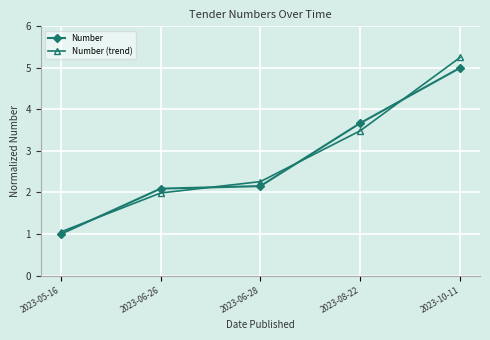

At which label does Number first exceed 2?

2023-06-26